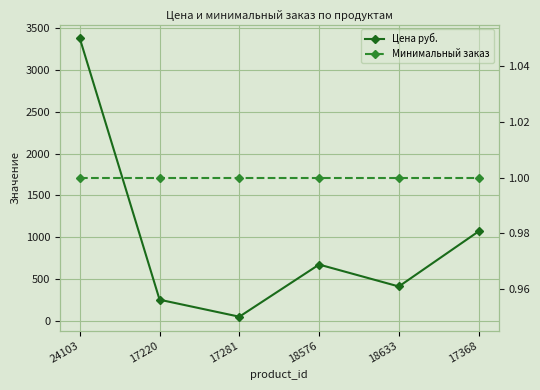

True or false: Цена руб. and Минимальный заказ cross at least once.

False